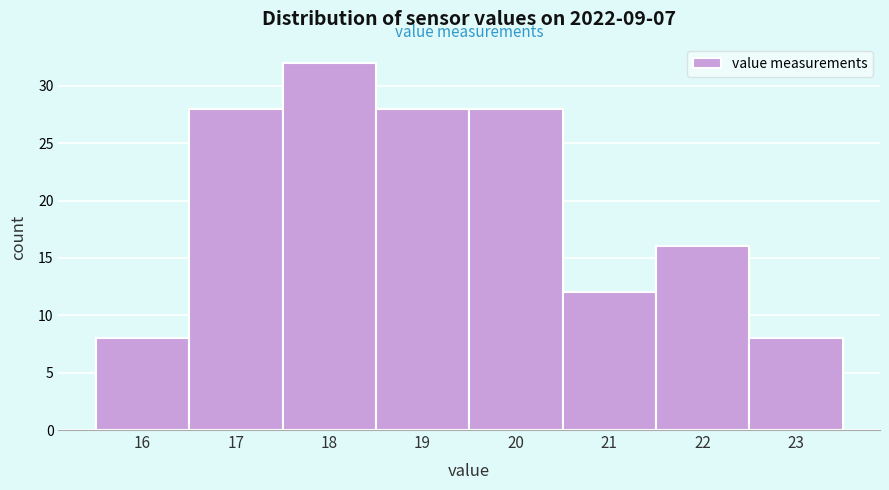

Reading right to left, transcribe all the data shown in this chart.

23=8	22=16	21=12	20=28	19=28	18=32	17=28	16=8